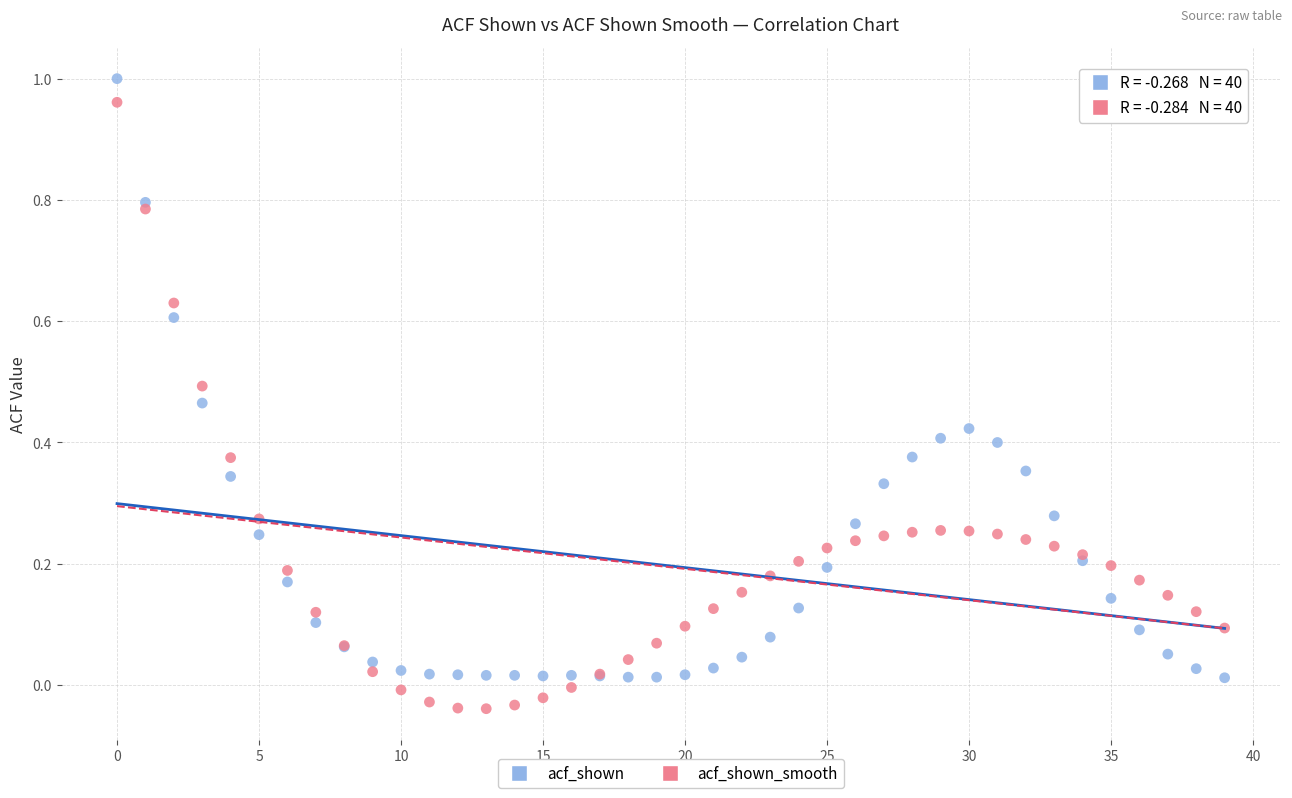

Which series has the widest spread of Y values?

acf_shown_smooth